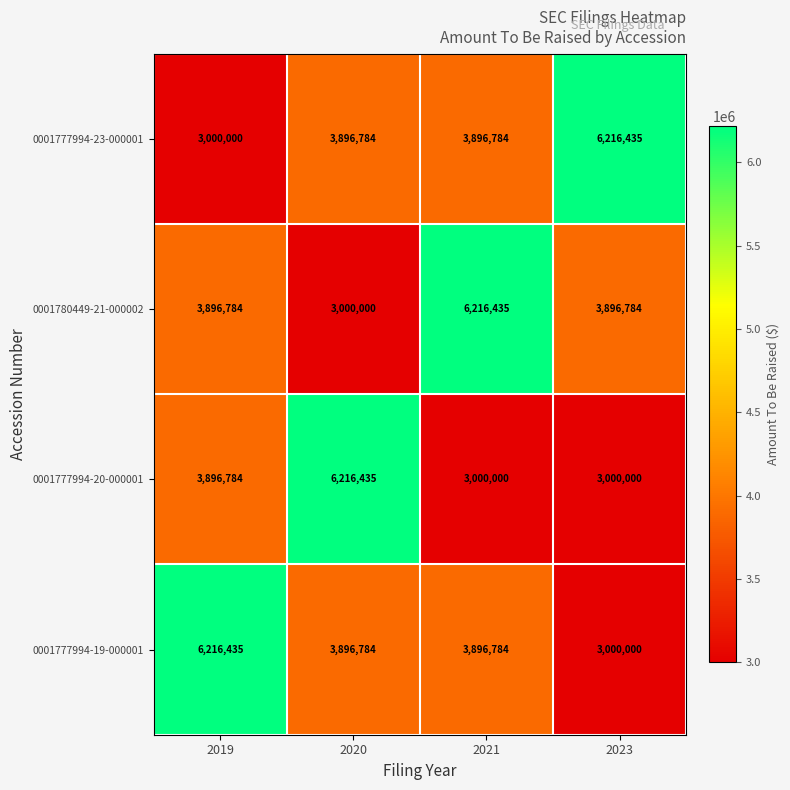

What is the difference between the highest and lowest values at 2019?

3216435